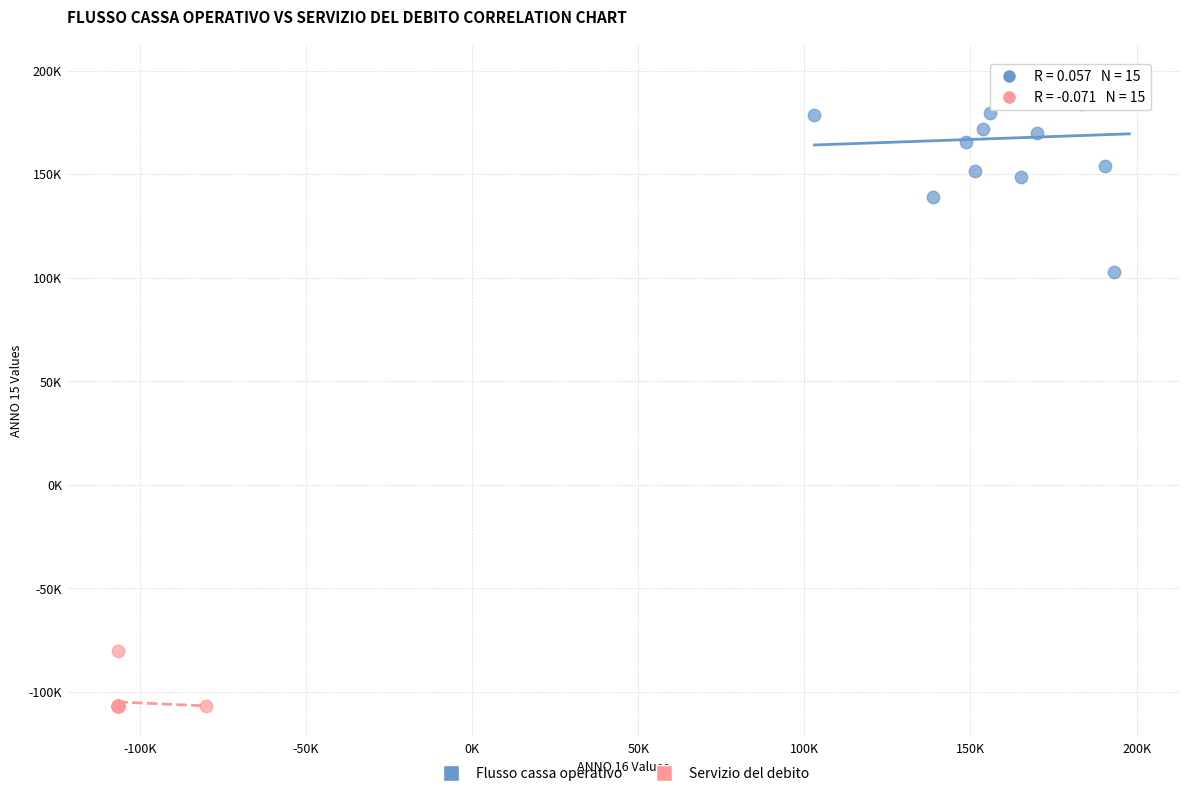

What are all the series names shown in the legend?

Flusso cassa operativo, Servizio del debito